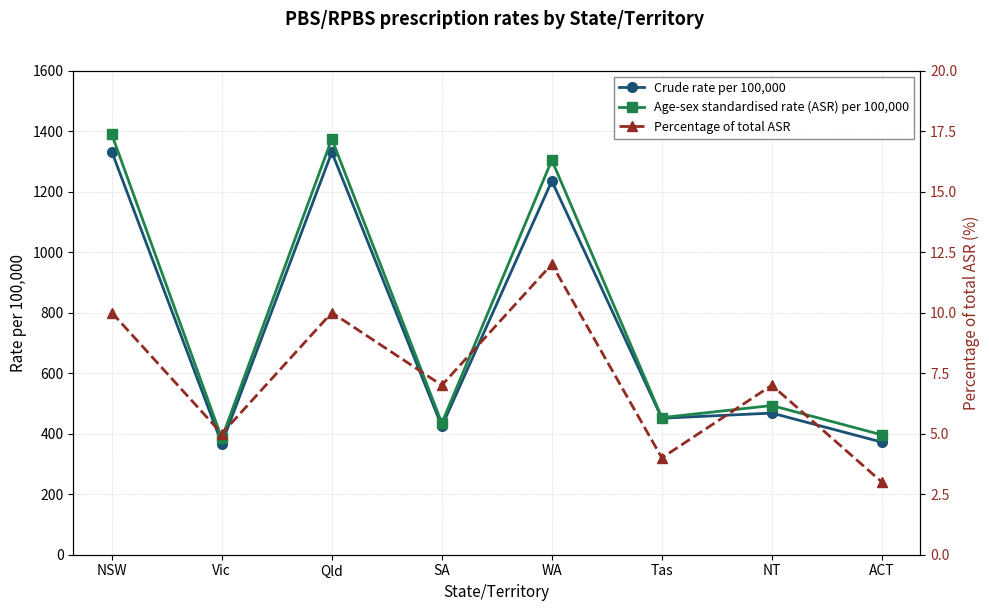

In Age-sex standardised rate (ASR) per 100,000, how many points are higher than both neighbors (excluding endpoints)?

3